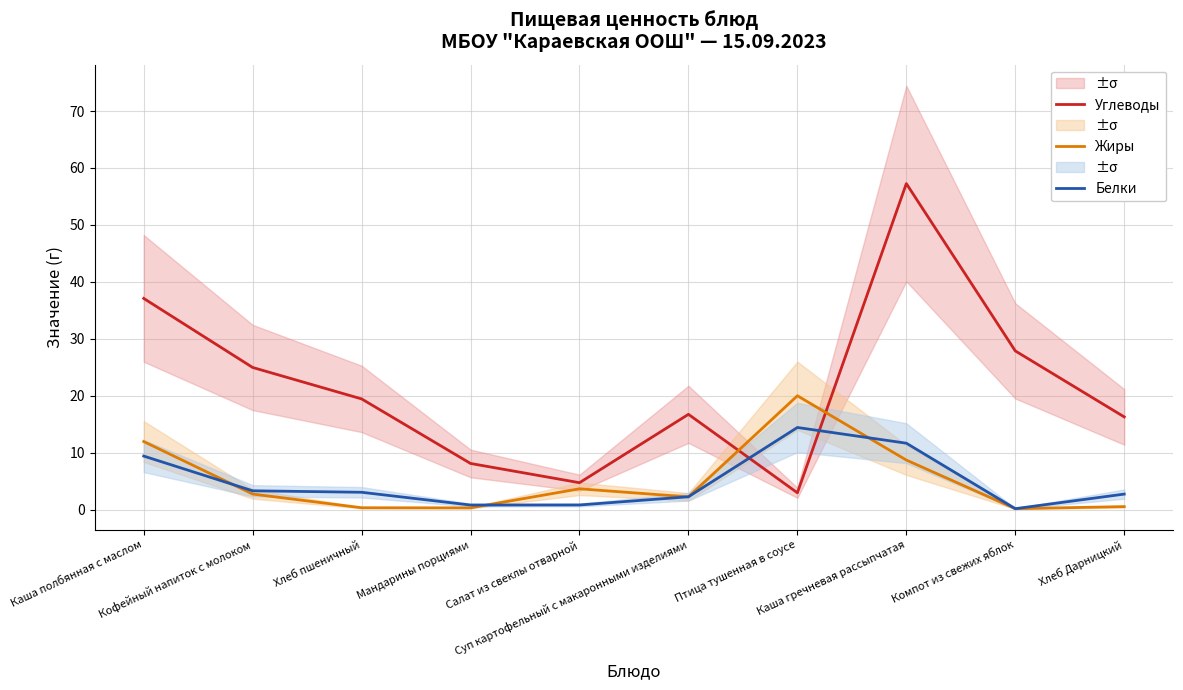

What is the difference between the maximum and second lowest values in the Жиры series?

19.7